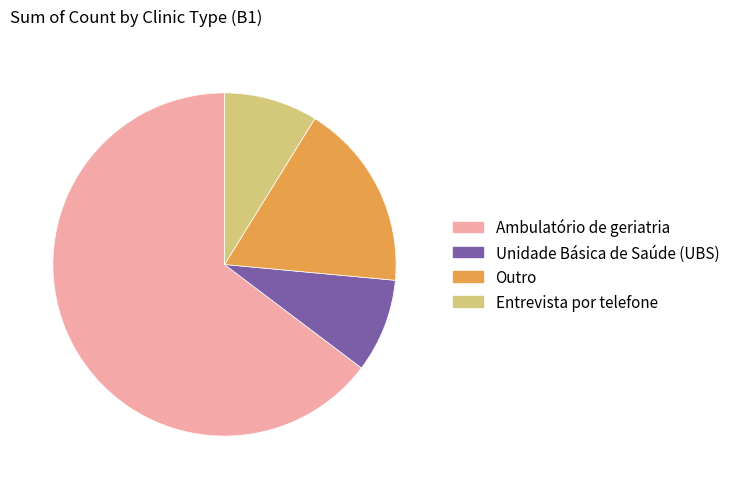

Does any single category account for the majority?

Yes